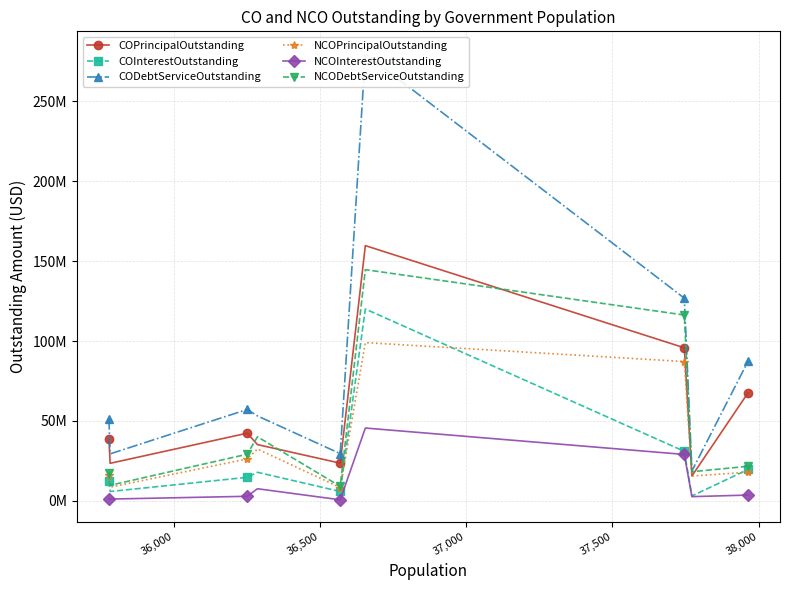

At 36,000, list the series in order from smallest to largest.

NCOInterestOutstanding, COInterestOutstanding, NCOPrincipalOutstanding, NCODebtServiceOutstanding, COPrincipalOutstanding, CODebtServiceOutstanding